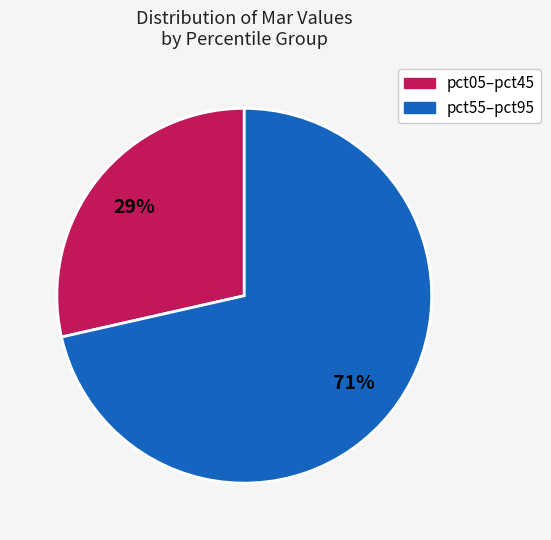

Is there any slice that represents more than half of the pie?

Yes